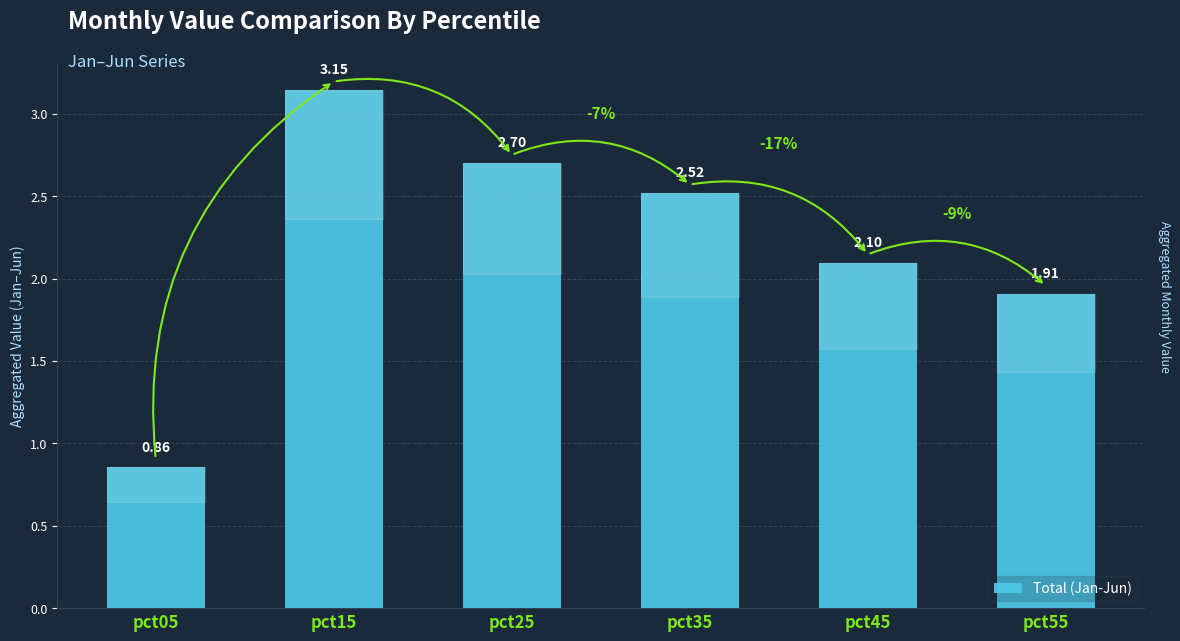

List the labels in order of value, smallest first.

pct05, pct55, pct45, pct35, pct25, pct15